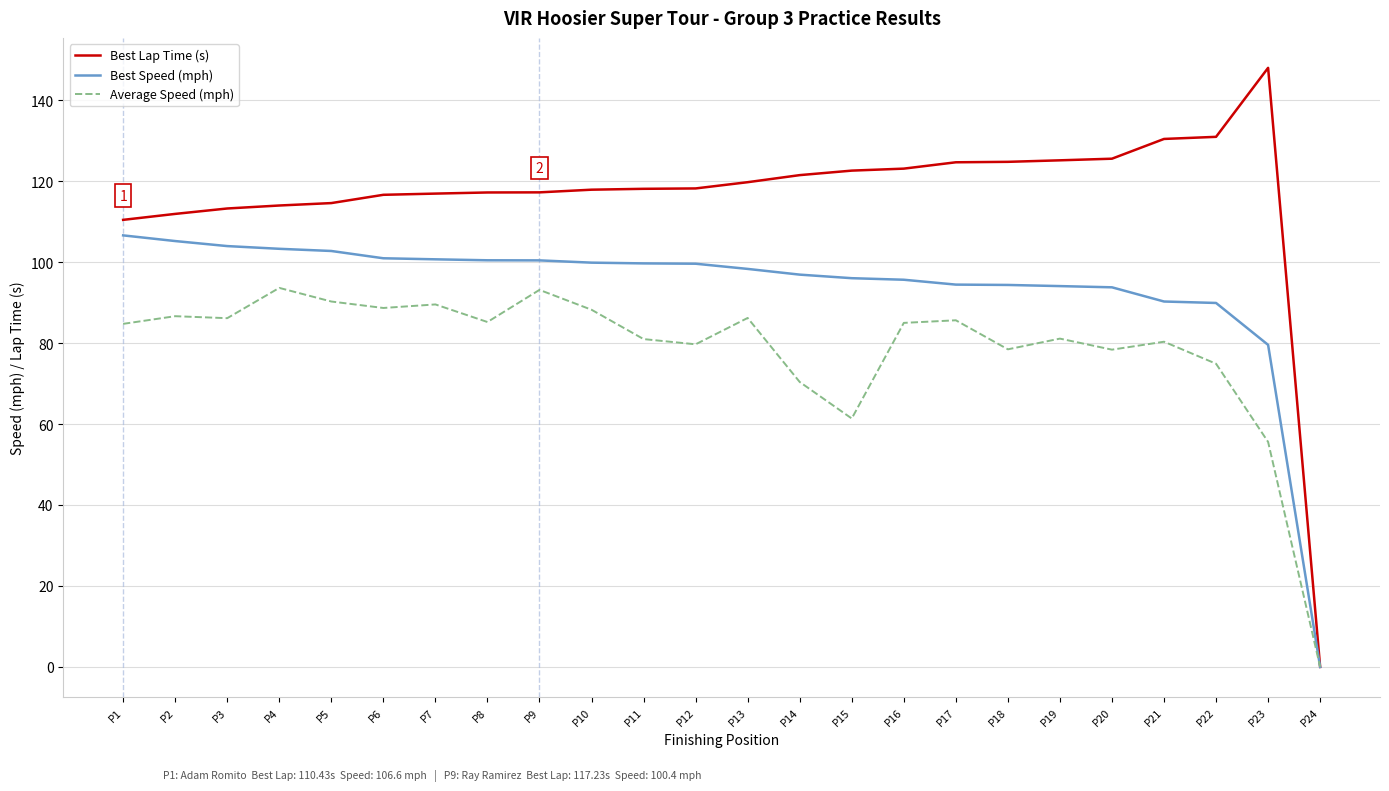

Rank the series at P5 from lowest to highest value.

Average Speed (mph), Best Speed (mph), Best Lap Time (s)